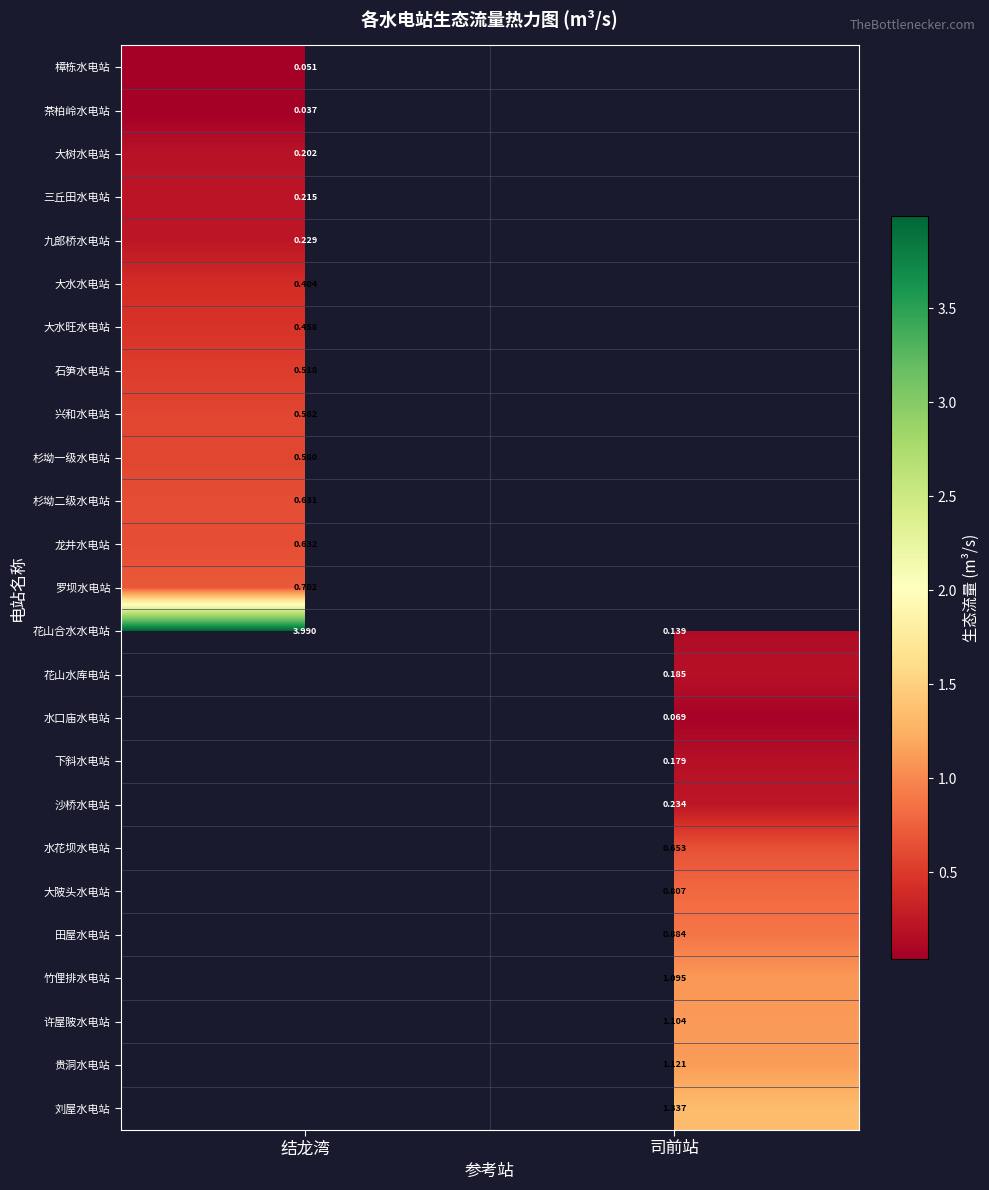

Between 结龙湾 and 司前站, which series saw the biggest shift?

花山合水水电站